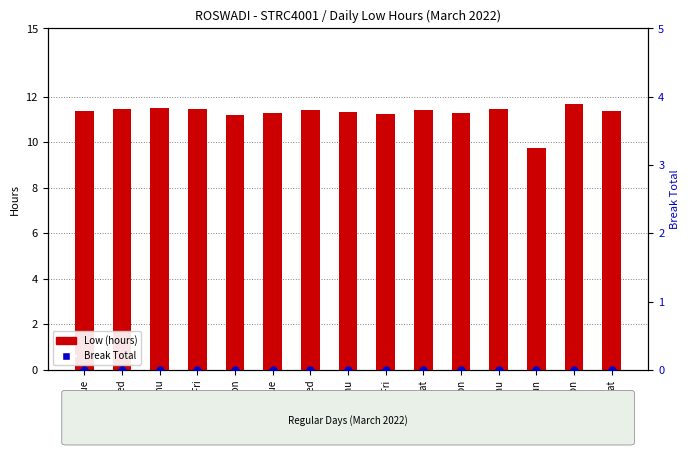

Which series reaches the minimum Y coordinate?

Break Total